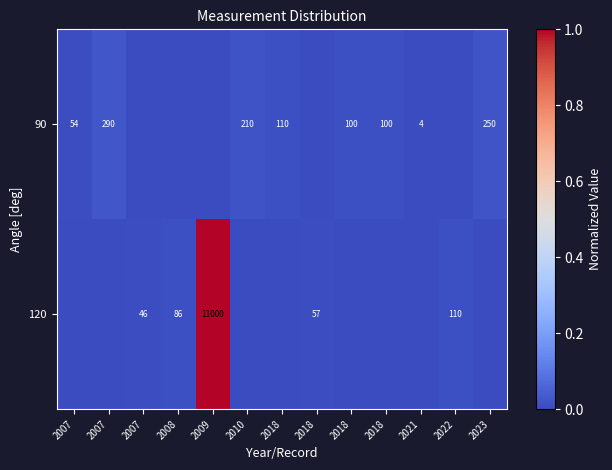

Rank the series by their maximum value, from lowest to highest.

90, 120